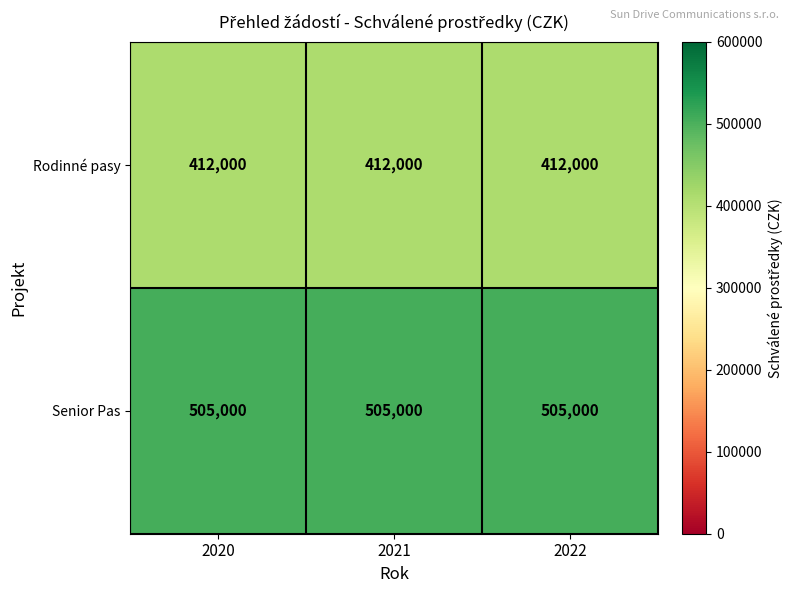

What is the smallest value displayed?

412000